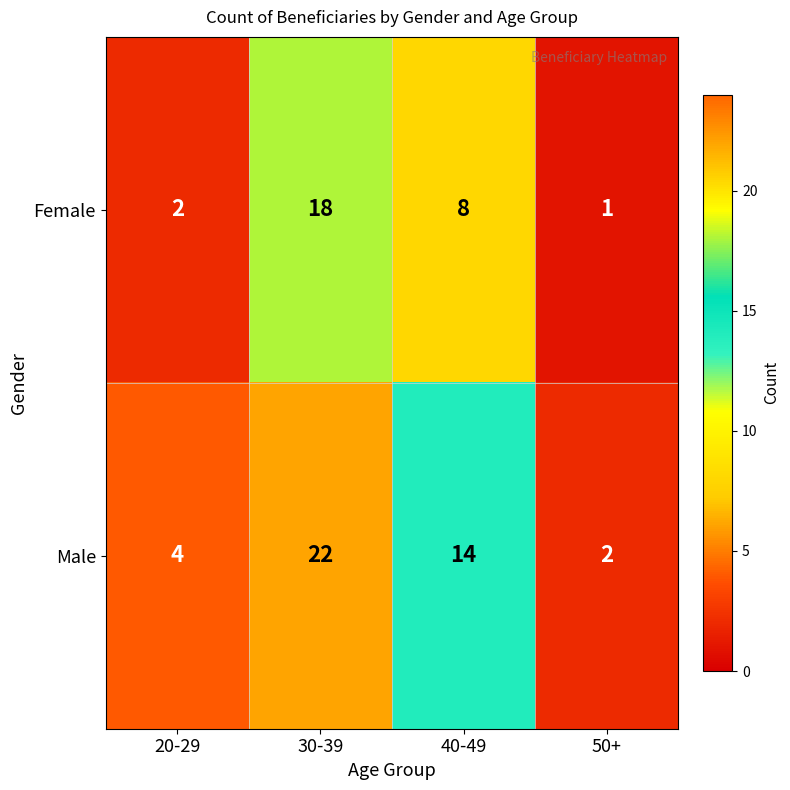

Reading left to right, transcribe all the data shown in this chart.

Female: 20-29=2	30-39=18	40-49=8	50+=1
Male: 20-29=4	30-39=22	40-49=14	50+=2